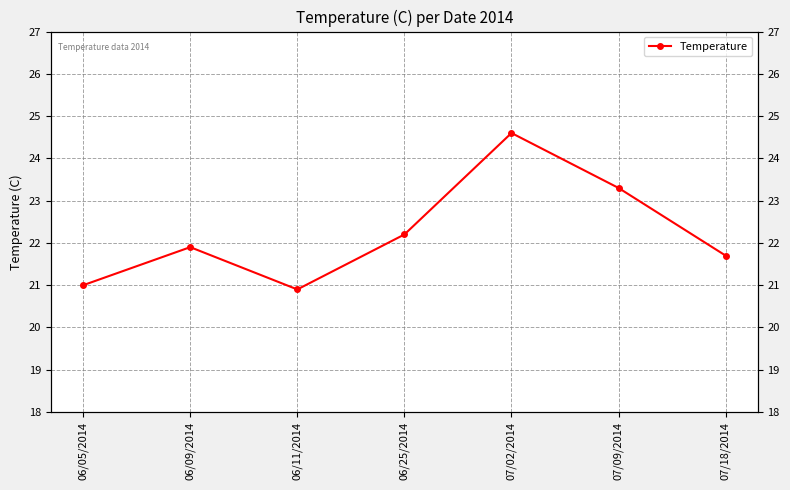

What is the difference between the maximum and second lowest values?

3.6